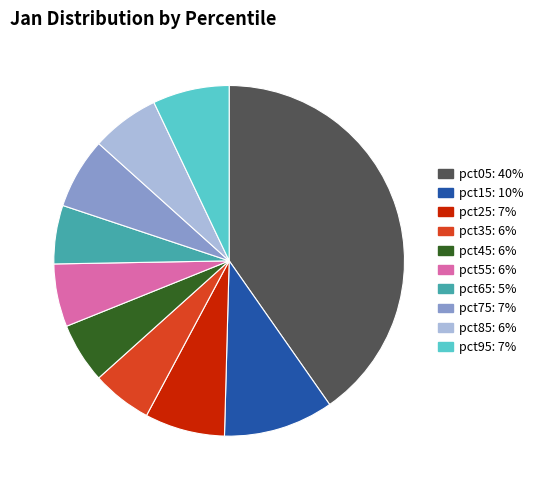

Is pct95 the majority of the pie?

No